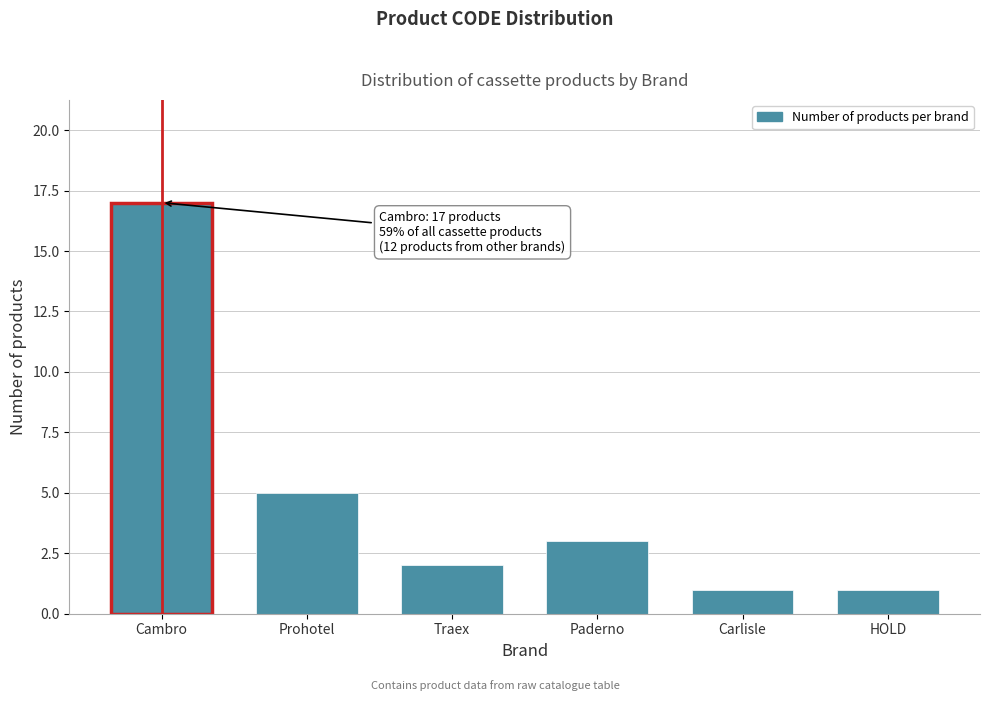

Reading right to left, what are all the values shown in this chart?

1	1	3	2	5	17